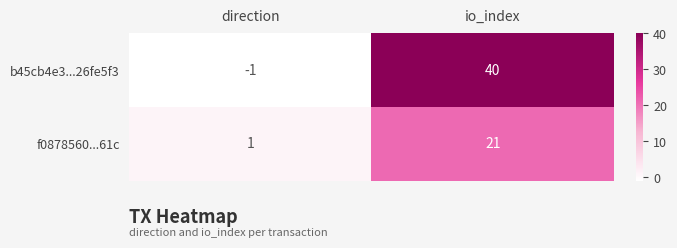

At which category is the sum across all series the highest?

io_index